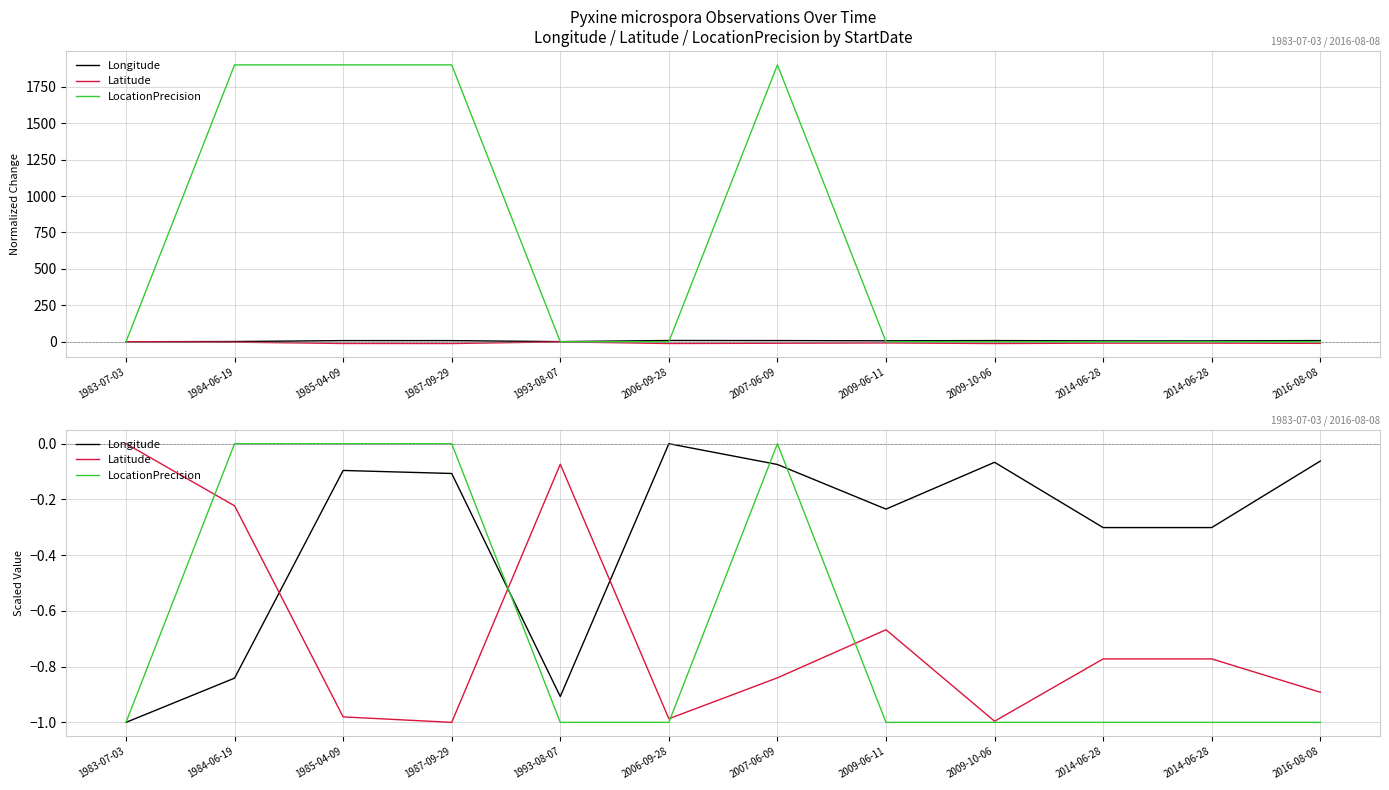

What are all the series names shown in the legend?

Longitude, Latitude, LocationPrecision